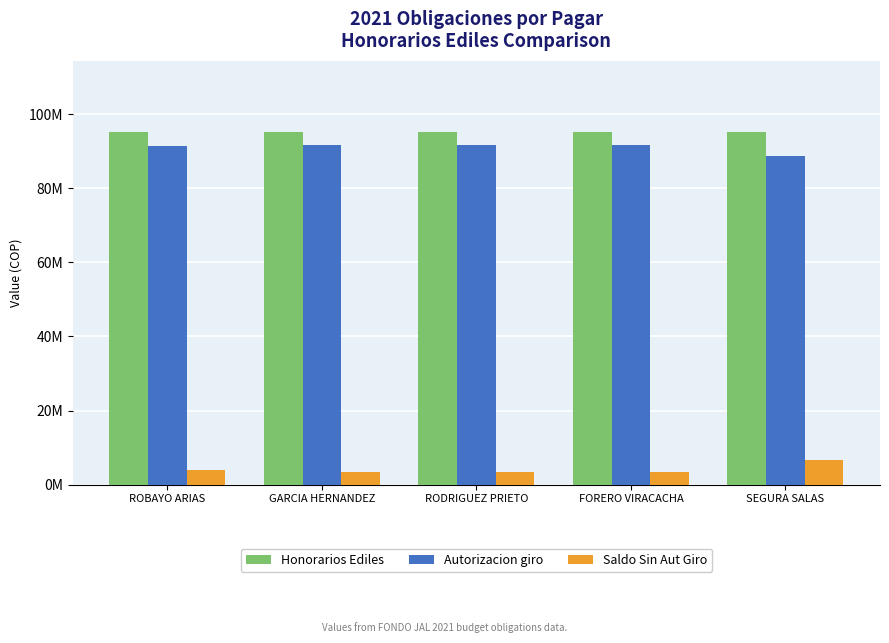

What is the difference between the Saldo Sin Aut Giro values at SEGURA SALAS and FORERO VIRACACHA?

3060519